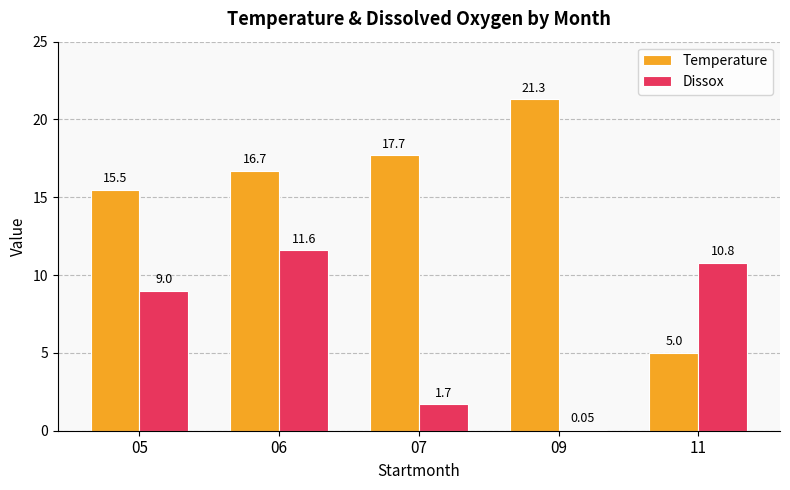

How many values in the Temperature series exceed 16?

3